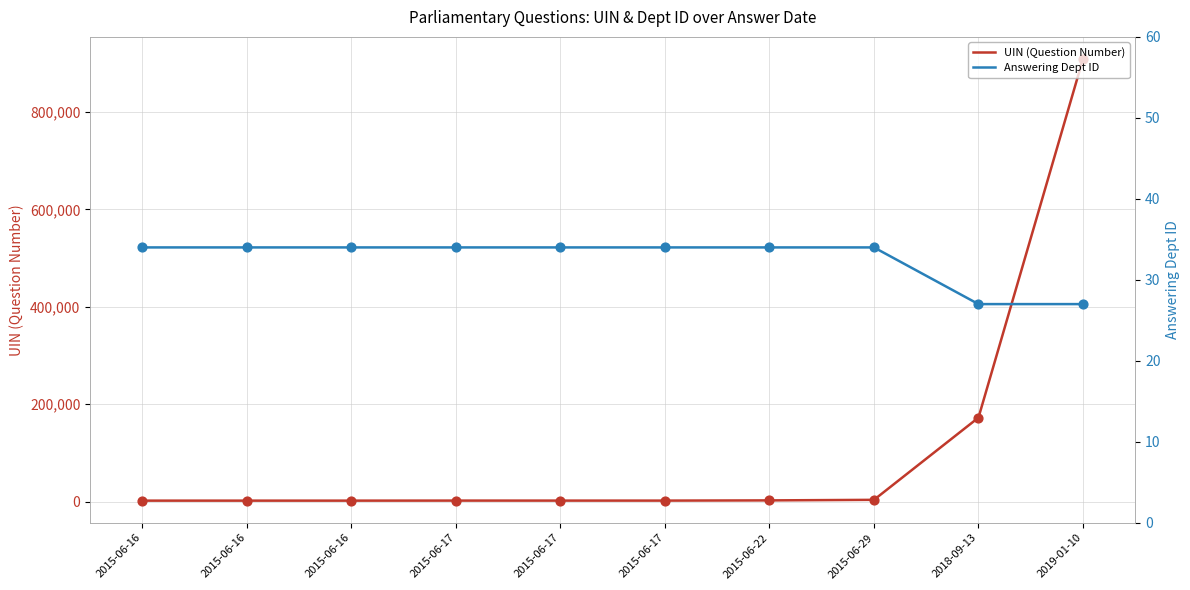

Which series has the largest Y range (max minus min)?

UIN (Question Number)